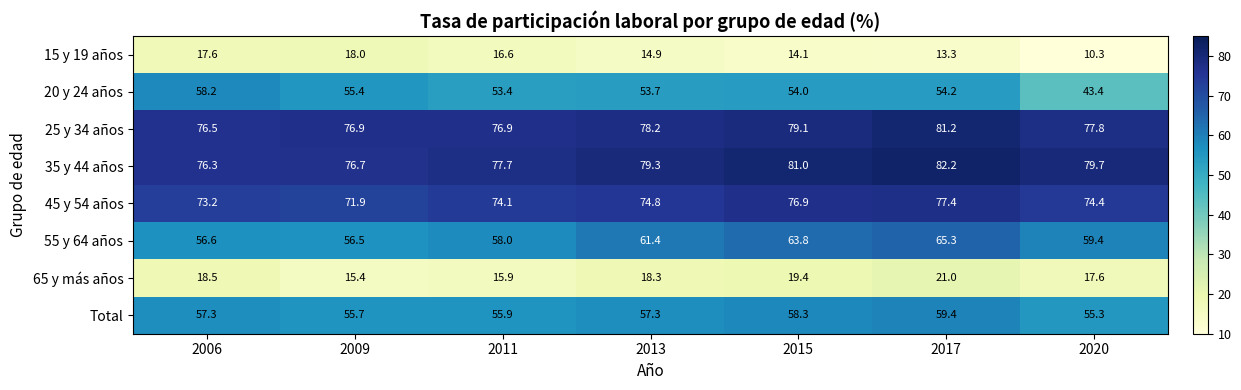

At 2015, list the series in order from smallest to largest.

15 y 19 años, 65 y más años, 20 y 24 años, Total, 55 y 64 años, 45 y 54 años, 25 y 34 años, 35 y 44 años